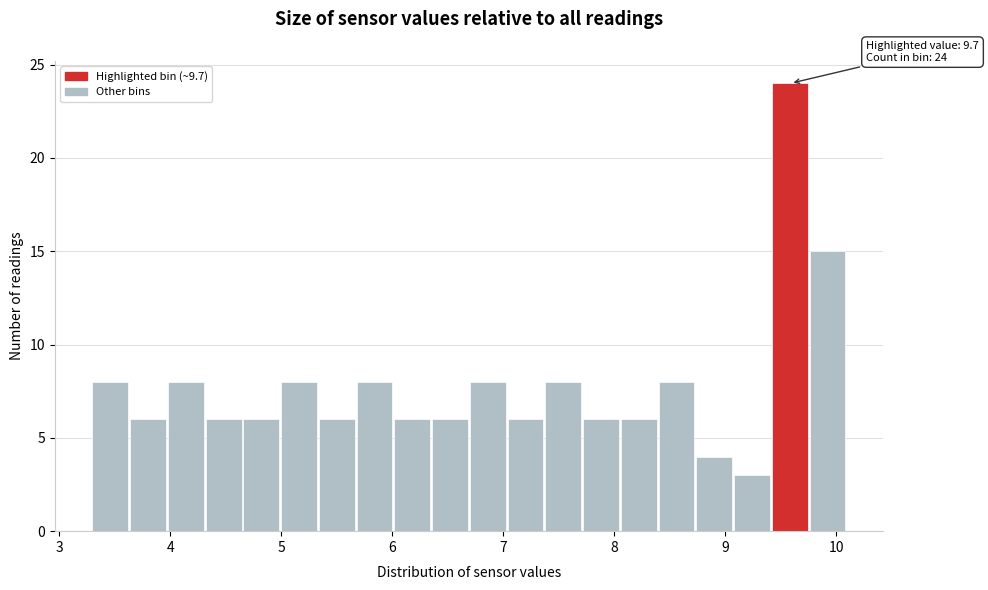

Around what value on the x-axis is the tallest bar? Give the approximate position of its centre, as read against the axis.

9.6